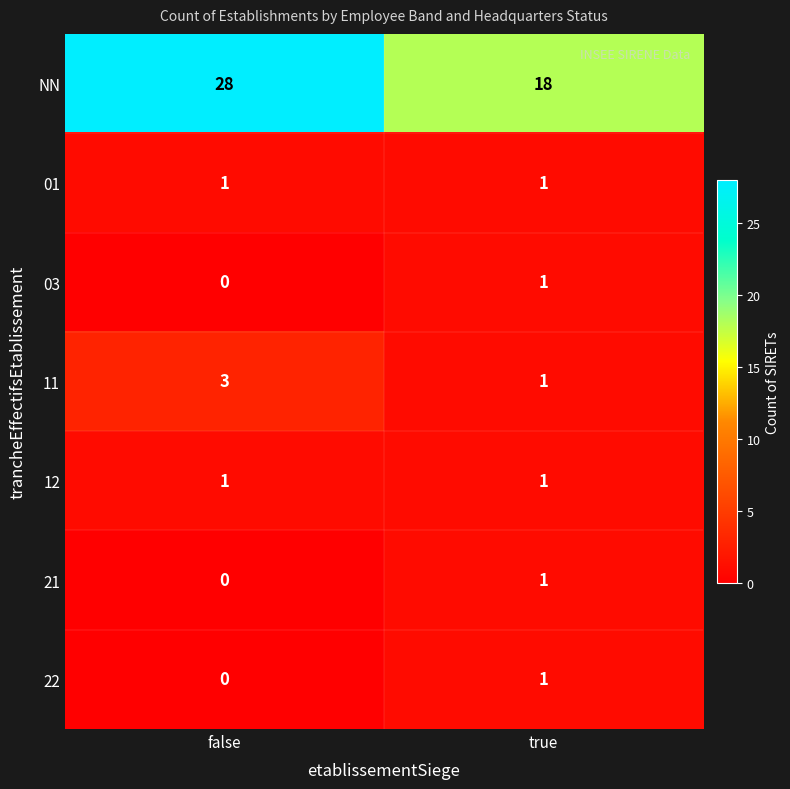

What is the average value of the NN series?

23